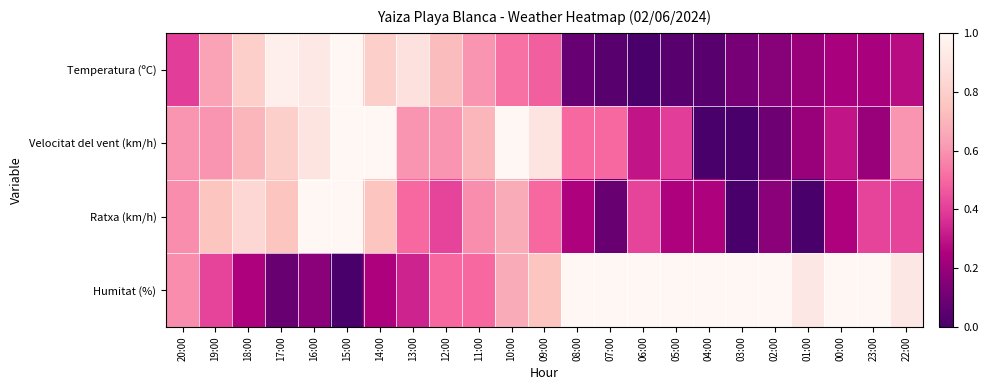

Which series has the largest total across all categories?

Humitat (%)